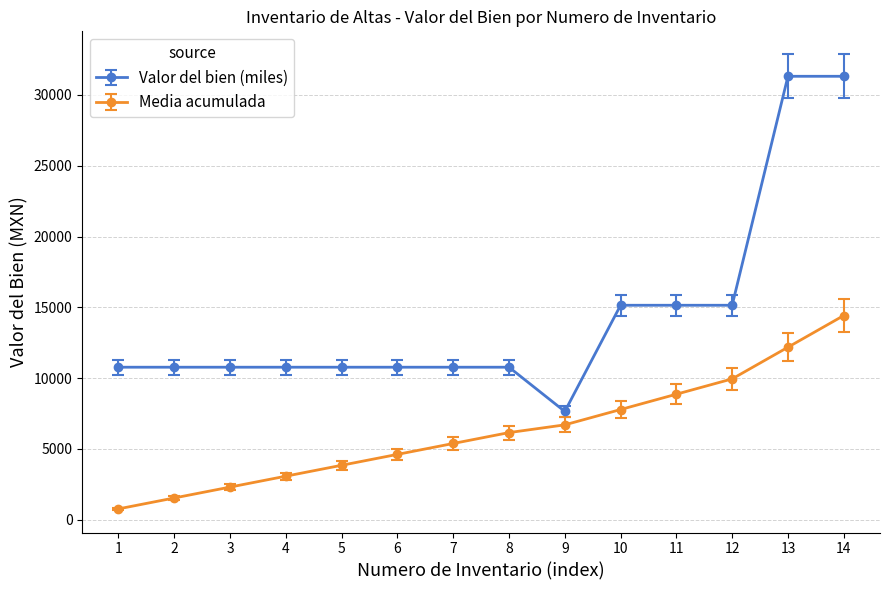

The value of Media acumulada at 8 is 6156.6. True or false?

True